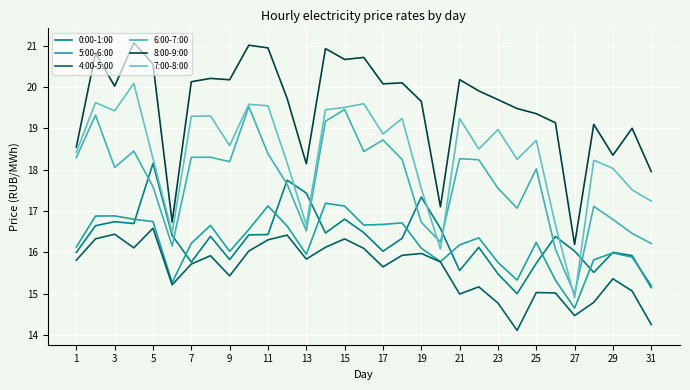

True or false: 4:00-5:00 and 0:00-1:00 cross at least once.

False